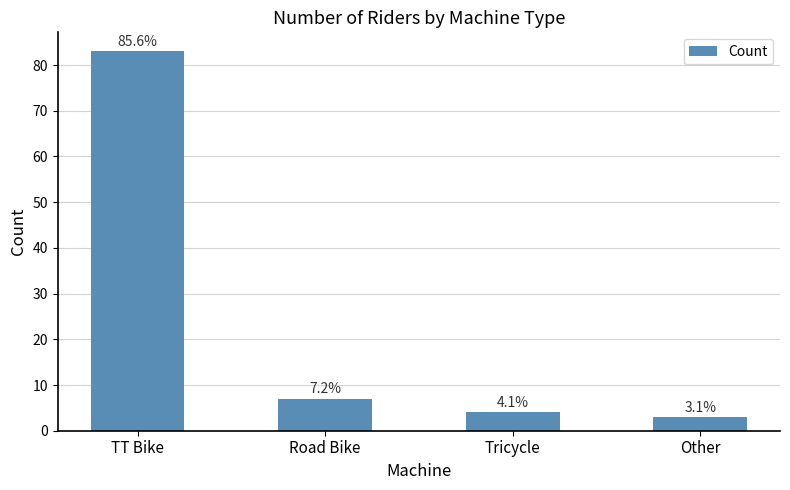

Reading left to right, transcribe all the data shown in this chart.

TT Bike=83	Road Bike=7	Tricycle=4	Other=3